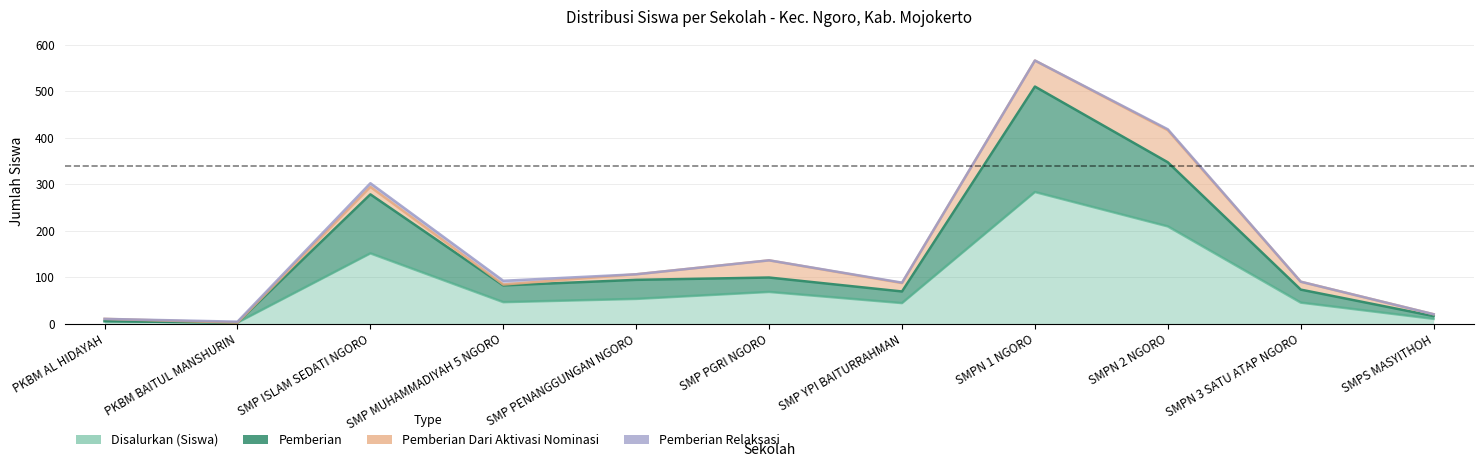

True or false: Disalurkan (Siswa) and Pemberian cross at least once.

False